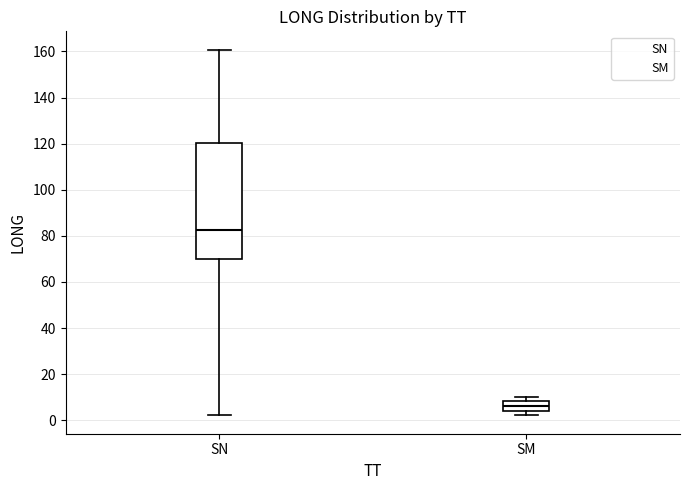

Where is the upper edge of the box for SM on the y-axis? The values are not printed on the chart, so give them approximately, as read against the axis.

8